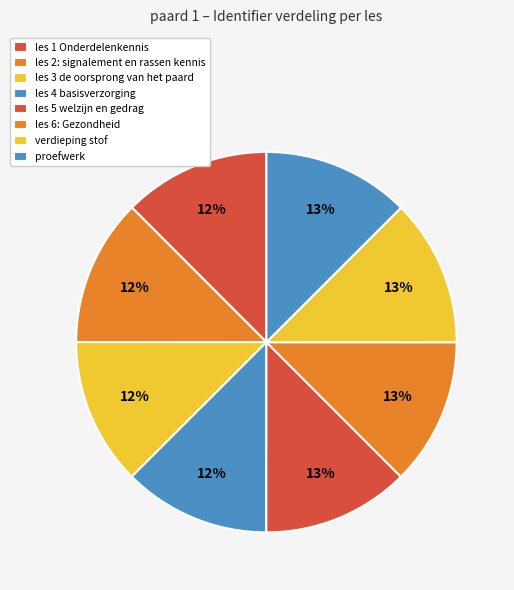

Which slice is the largest?

proefwerk